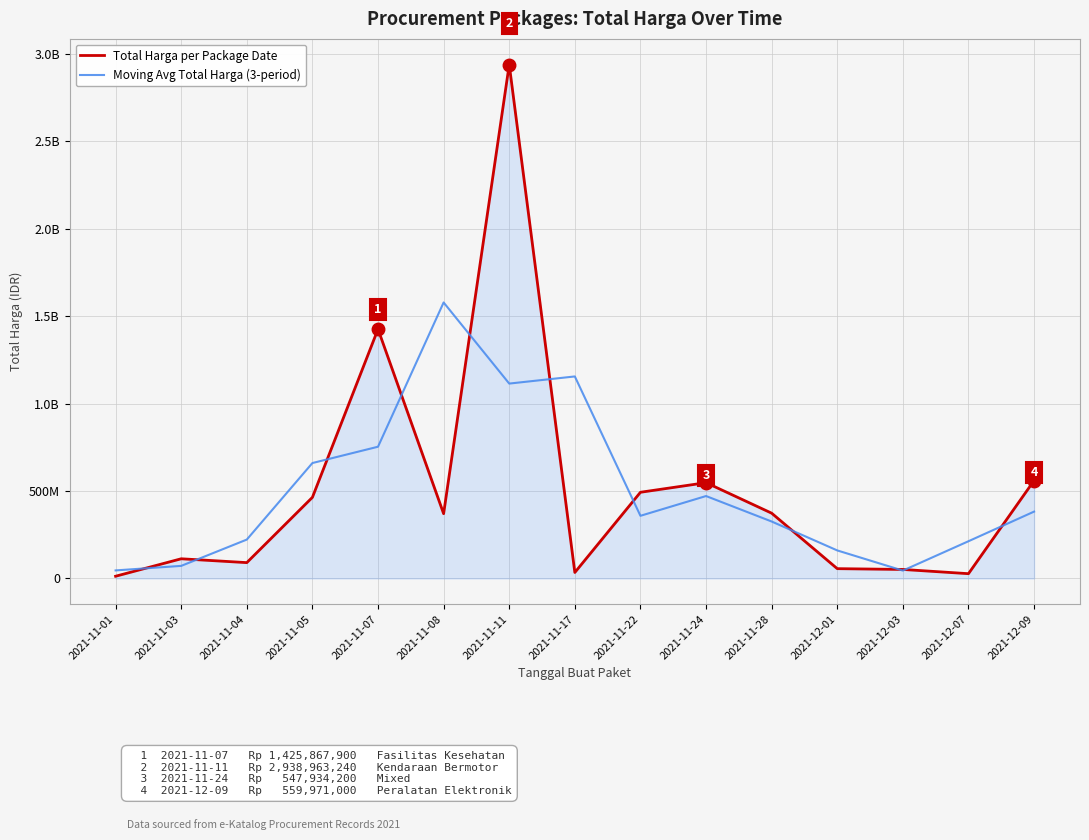

Between 2021-12-09 and 2021-11-22, which is larger?

2021-12-09